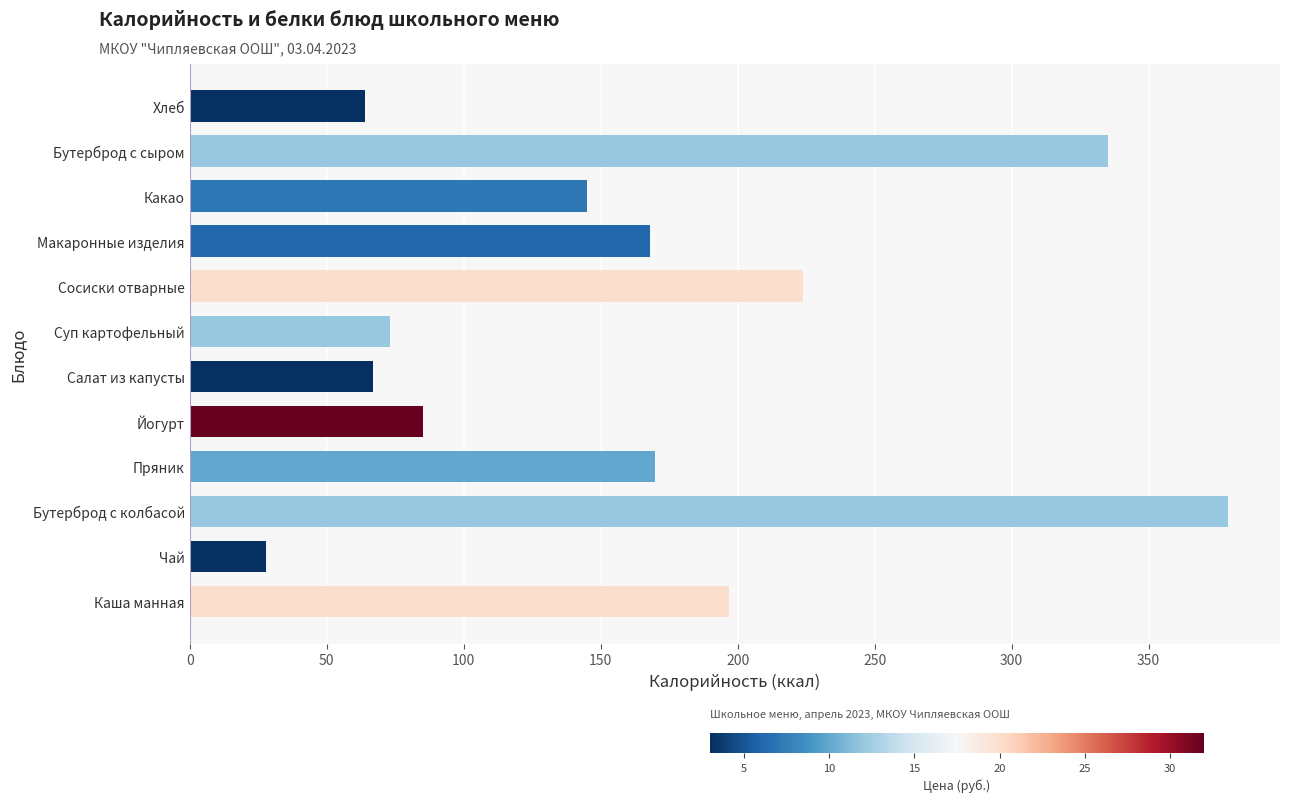

Reading top to bottom, transcribe all the data shown in this chart.

Хлеб=64	Бутерброд с сыром=335	Какао=145	Макаронные изделия=168	Сосиски отварные=224	Суп картофельный=73	Салат из капусты=67	Йогурт=85	Пряник=170	Бутерброд с колбасой=379	Чай=28	Каша манная=197